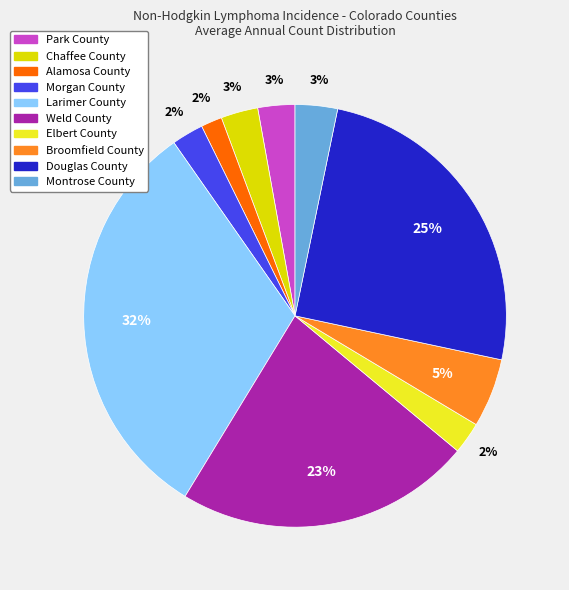

Is it true that Park County is 16% of the pie?

False